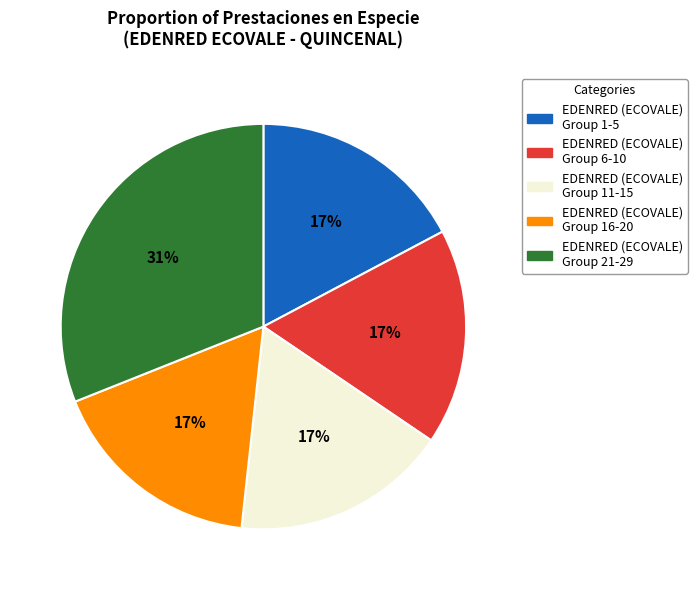

To the nearest percent, what is the difference between the largest and smallest slice percentages?

14%